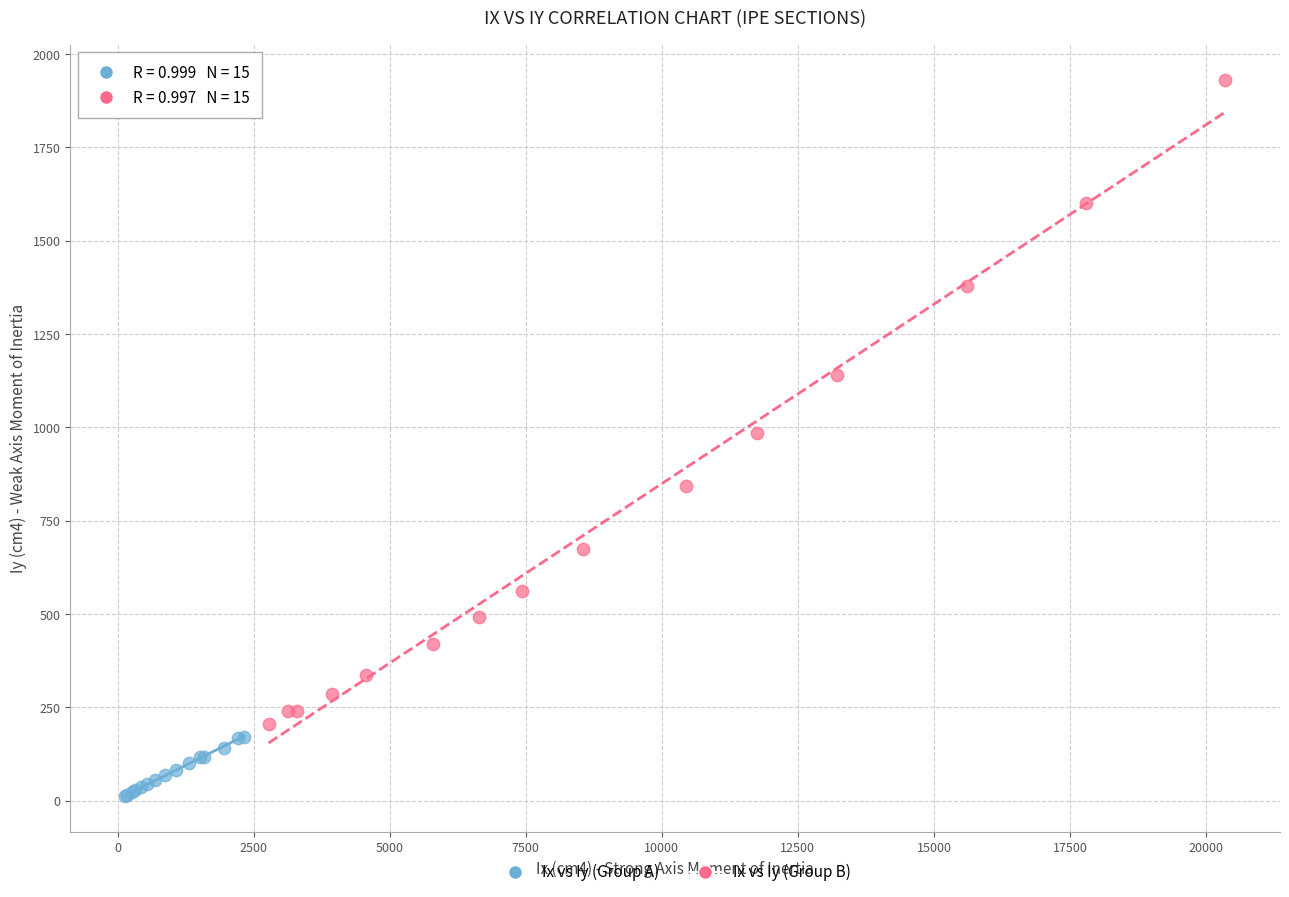

Which series contains the highest Y value?

Ix vs Iy (Group B)